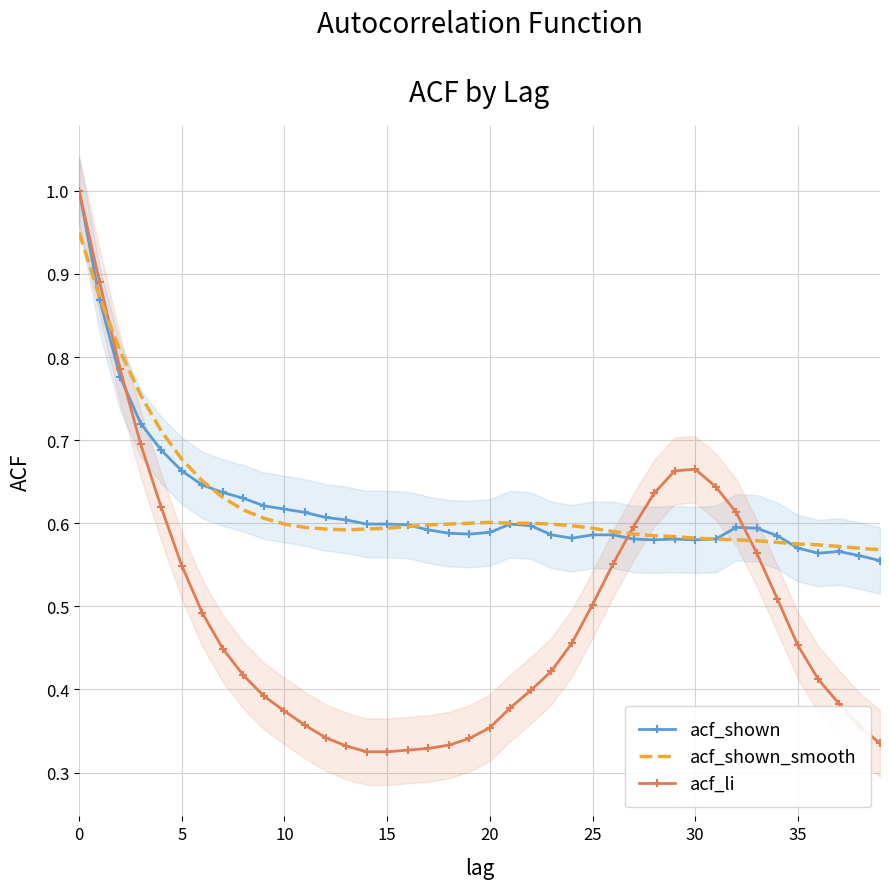

Between 30 and 25, which is larger?

25